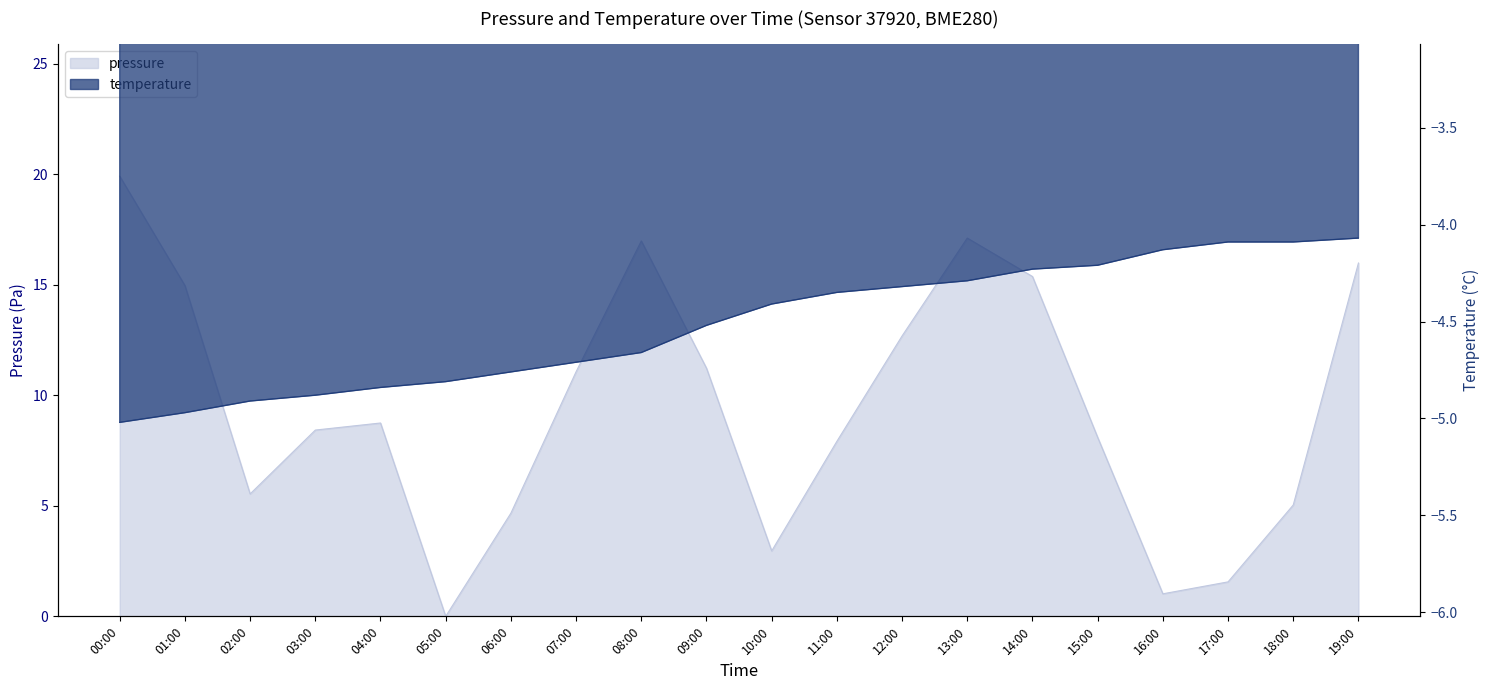

Reading left to right, what are all the values shown in this chart?

pressure: 19.9	15.0	5.5	8.4	8.8	0.0	4.7	11.1	17.0	11.2	3.0	7.9	12.7	17.1	15.4	8.1	1.0	1.6	5.0	16.0
temperature: -5.0	-5.0	-4.9	-4.9	-4.8	-4.8	-4.8	-4.7	-4.7	-4.5	-4.4	-4.3	-4.3	-4.3	-4.2	-4.2	-4.1	-4.1	-4.1	-4.1